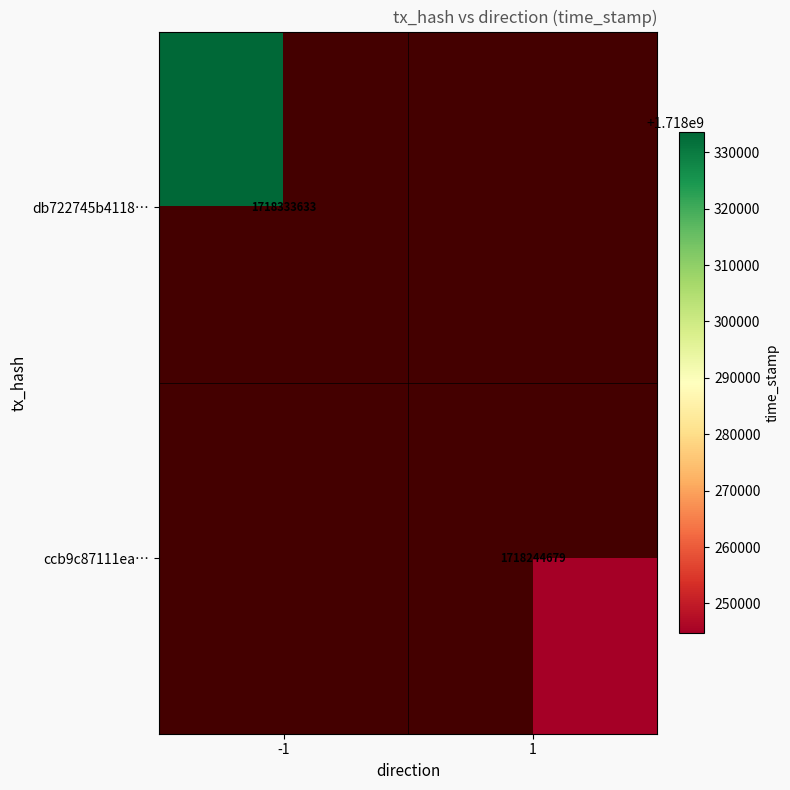

True or false: ccb9c87111ea… has a value of 2328223003 at 1.

False